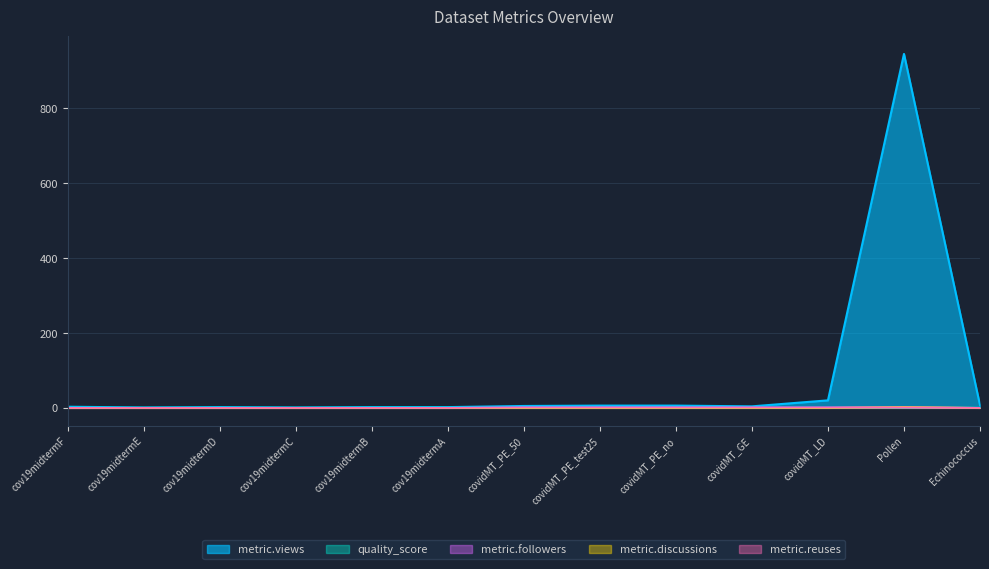

True or false: metric.followers and quality_score cross at least once.

True